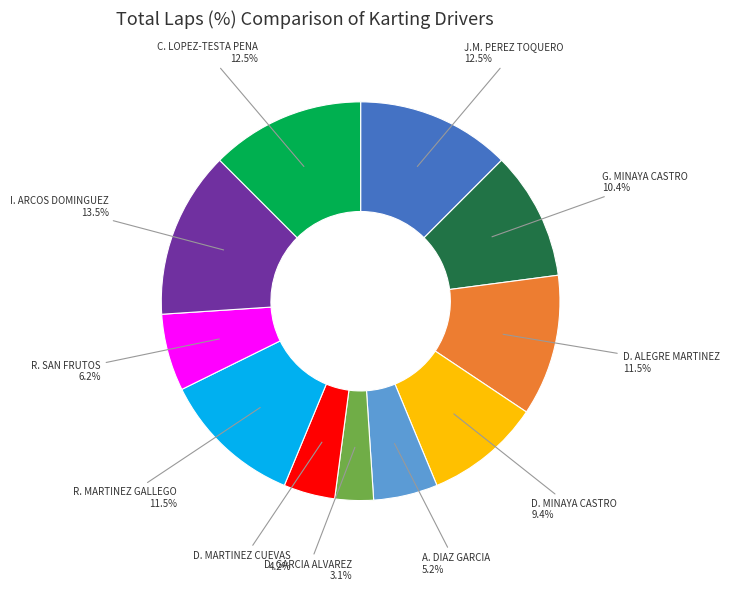

Does any single category account for the majority?

No